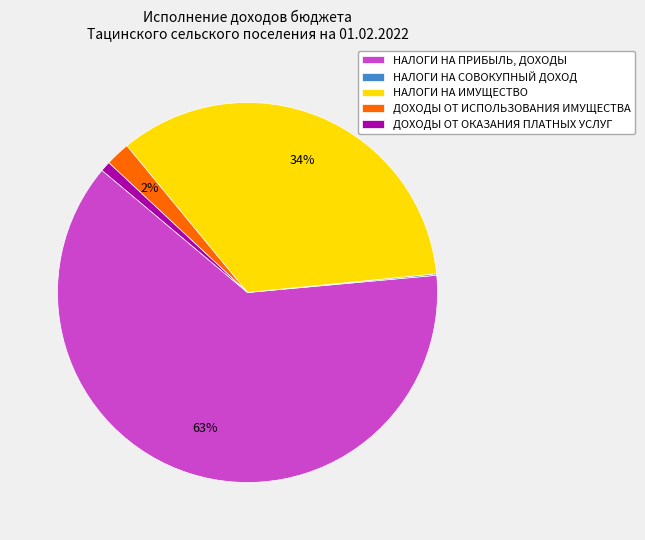

Is НАЛОГИ НА ПРИБЫЛЬ, ДОХОДЫ the majority of the pie?

Yes